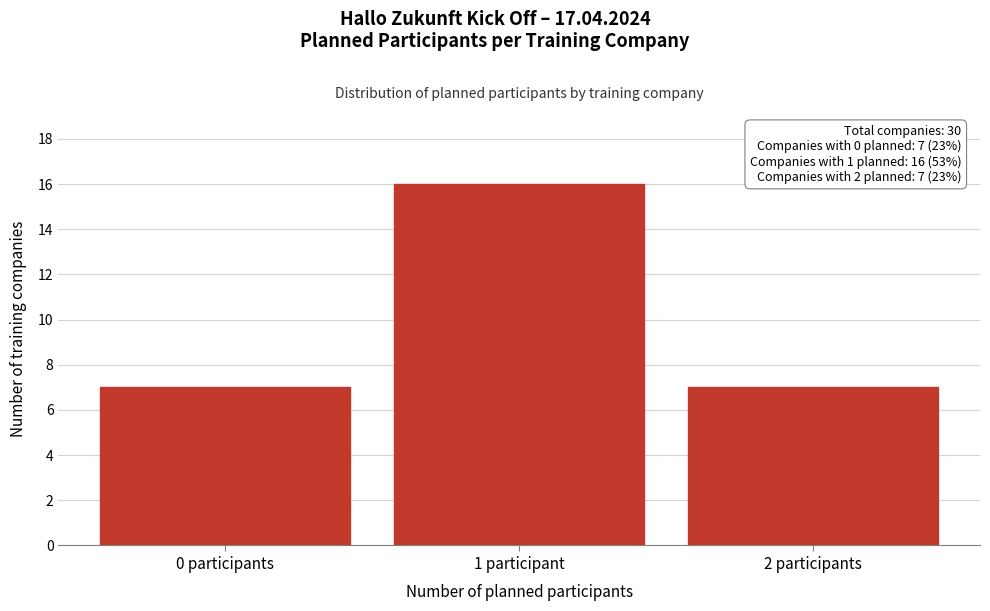

Reading left to right, list all the values displayed in this chart.

7	16	7